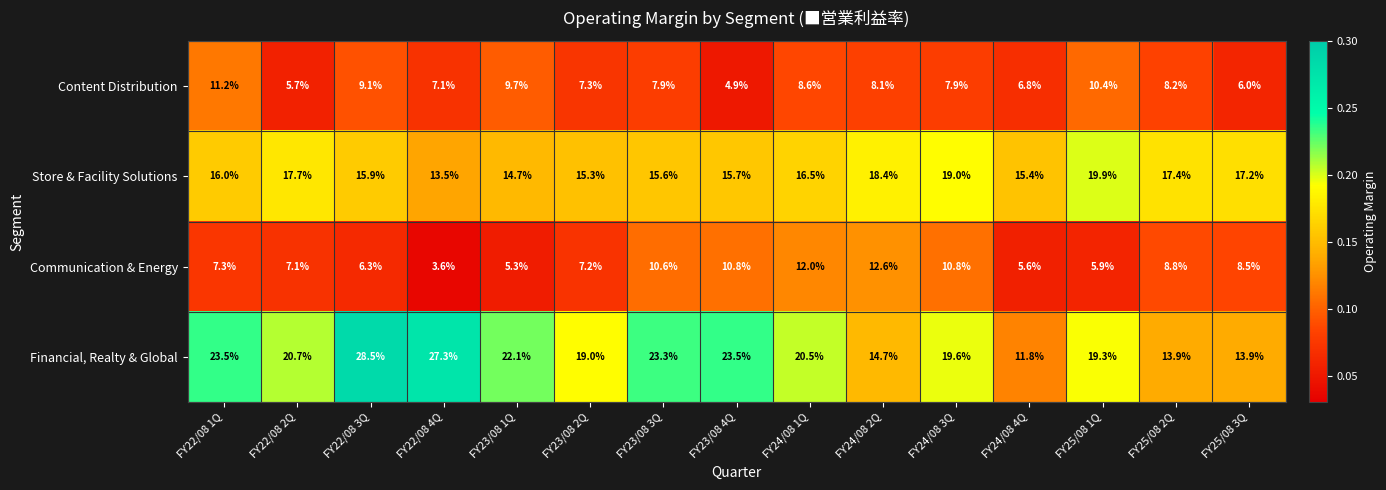

What is the total value across all series at FY23/08 3Q?

57.4